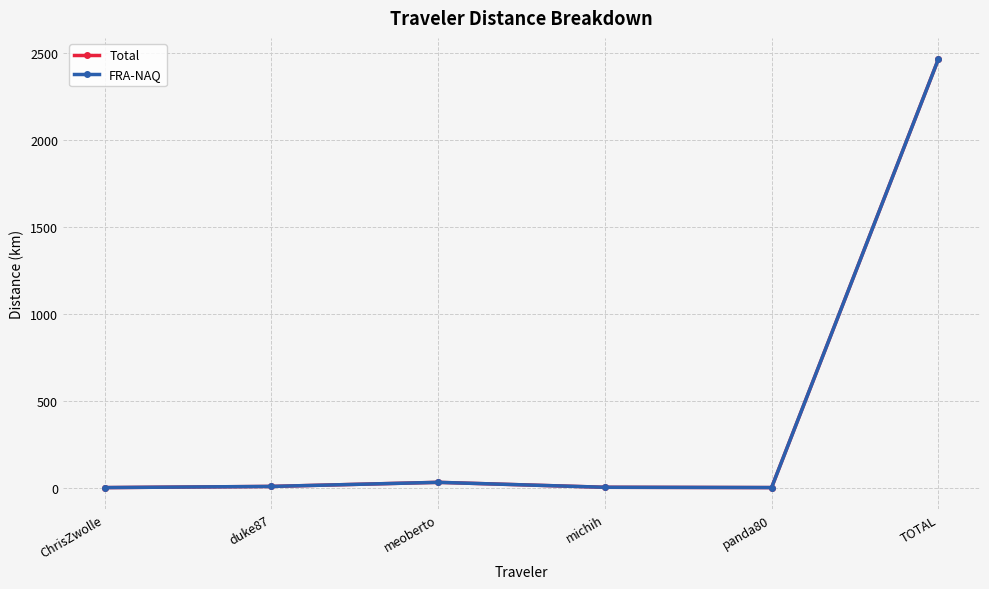

Which label corresponds to the largest value in the chart?

TOTAL